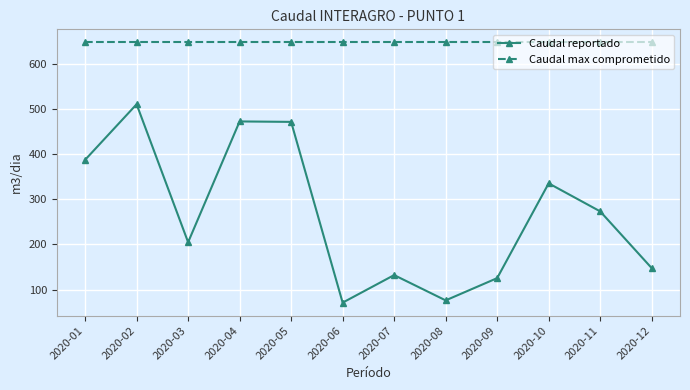

Rank the series at 2020-03 from highest to lowest value.

Caudal max comprometido, Caudal reportado